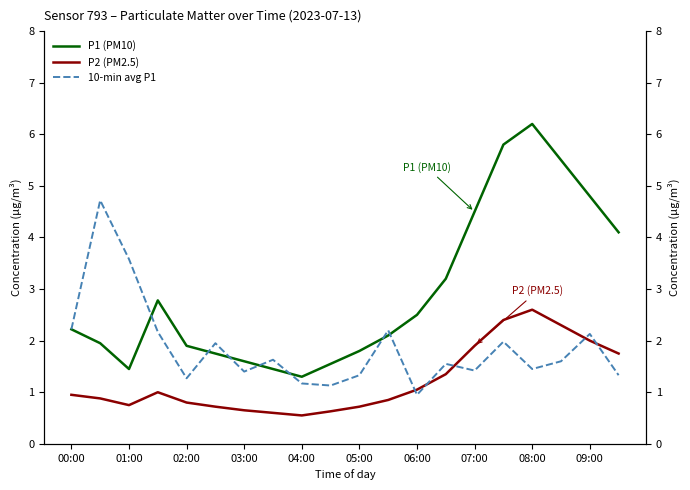

How many lines are shown in the chart?

3